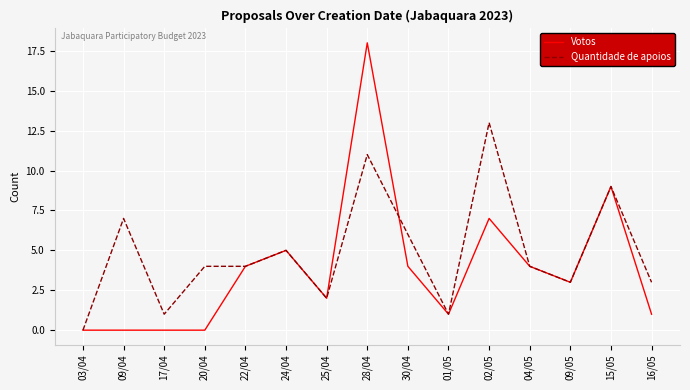

After their last crossing, which series has the higher values: Quantidade de apoios or Votos?

Quantidade de apoios